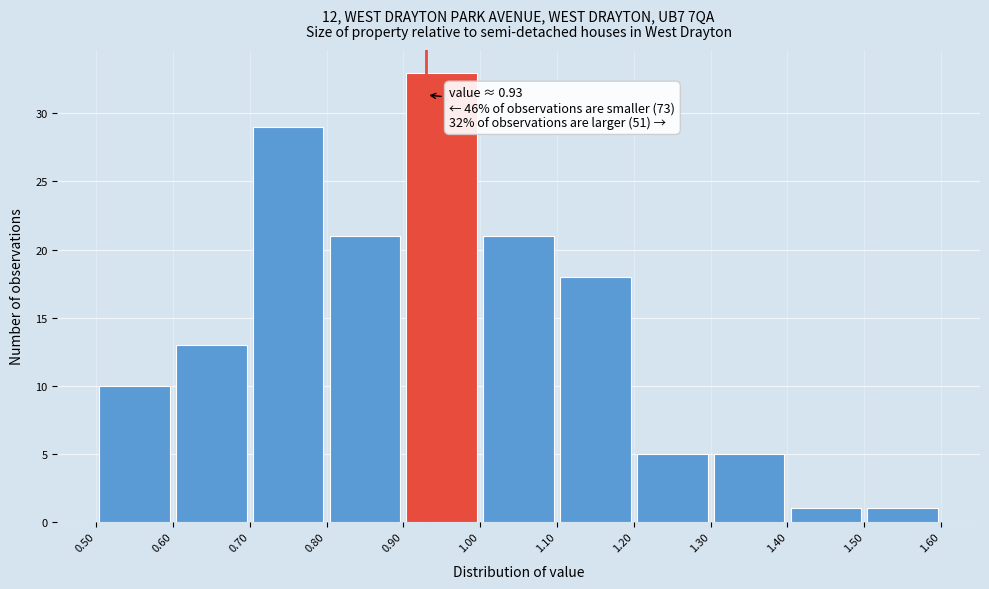

Over which range of the x-axis is the bar tallest?

0.90 to 1.00